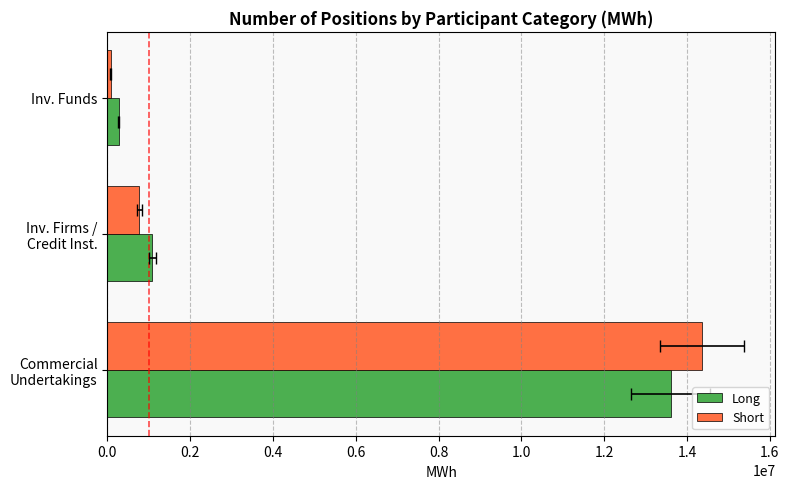

Rank the series by their average value, from highest to lowest.

Short, Long